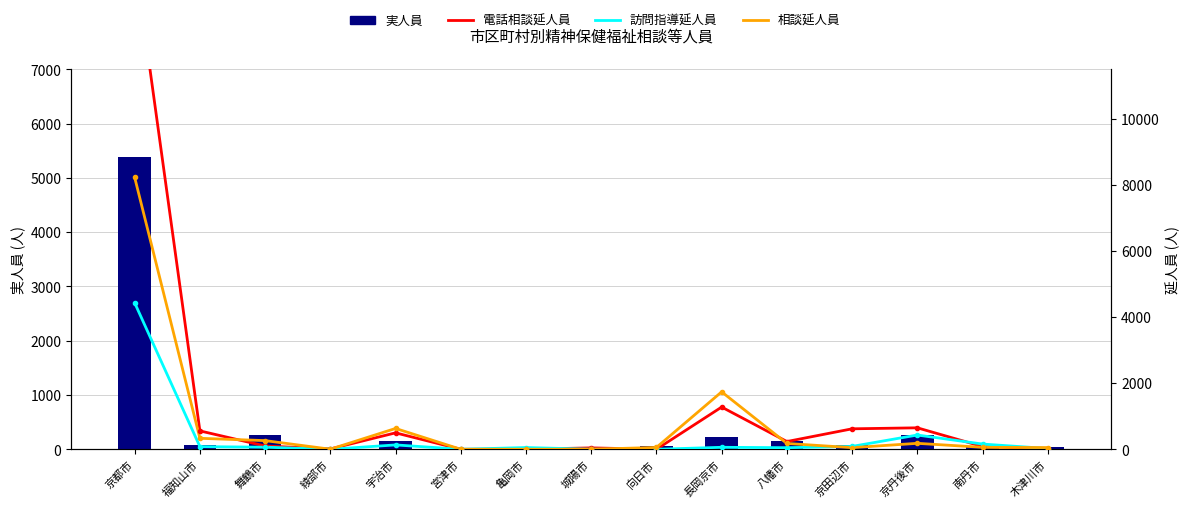

Where is 訪問指導延人員 nearest to the value 2214?

京丹後市